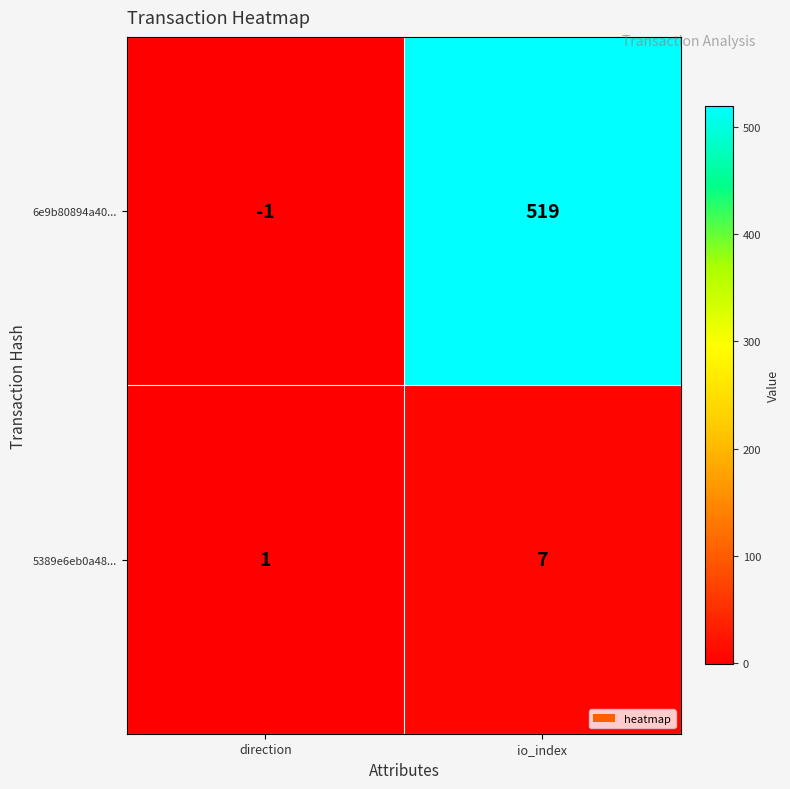

Which category has the lowest value in the 5389e6eb0a48... series?

direction